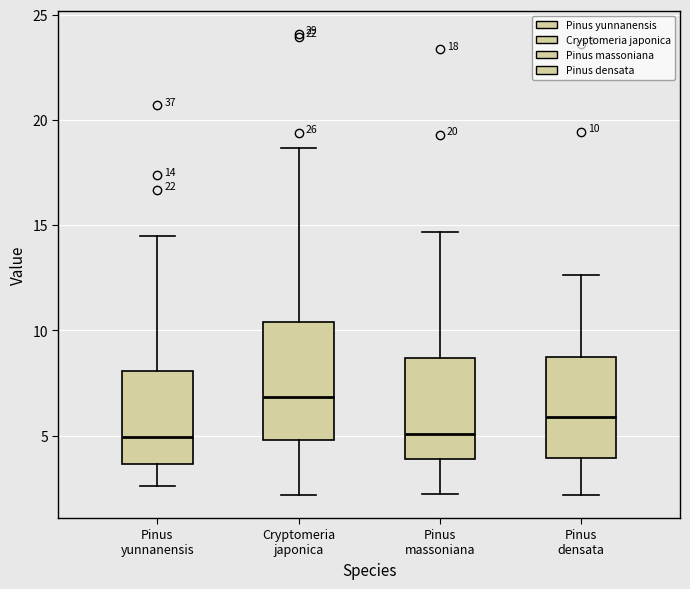

Comparing the boxes themselves (not the whiskers), which one is the tallest?

Cryptomeria japonica